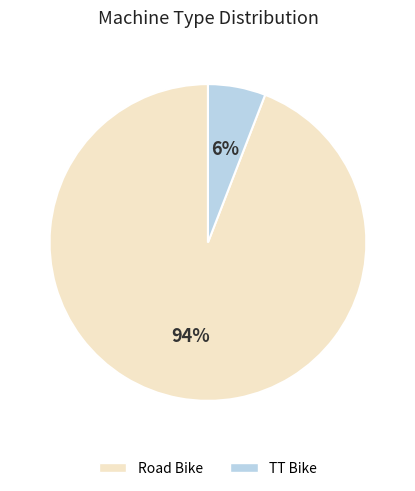

Between TT Bike and Road Bike, which is larger?

Road Bike